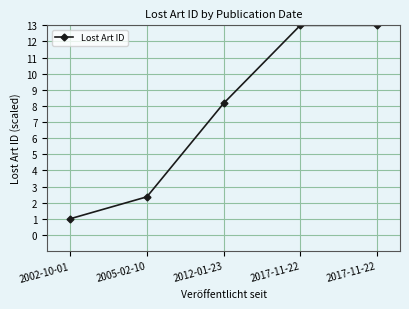

The chart shows a value of 11.9 at 2012-01-23. True or false?

False